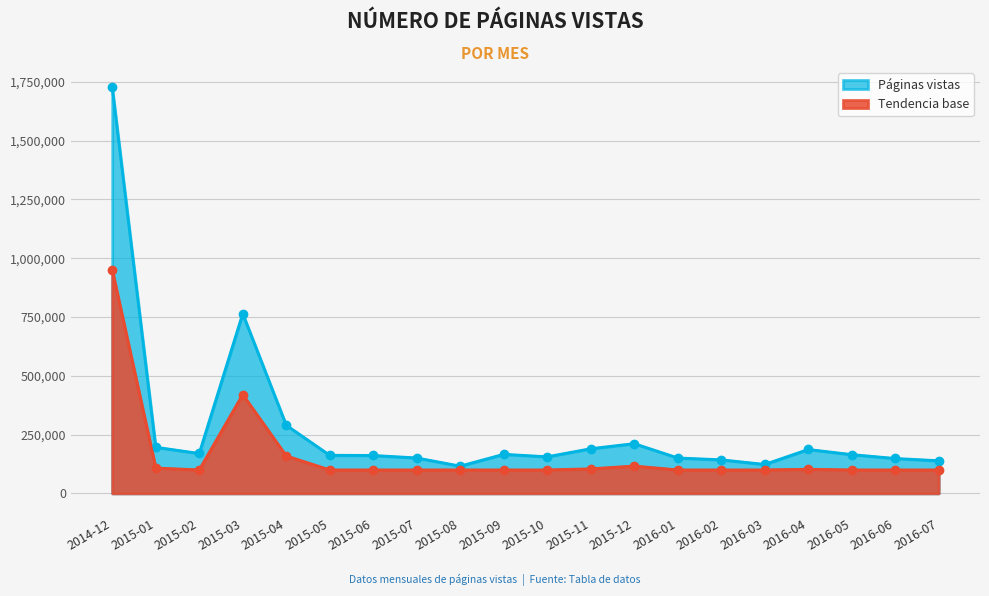

At which label does the data first exceed 165092?

2014-12